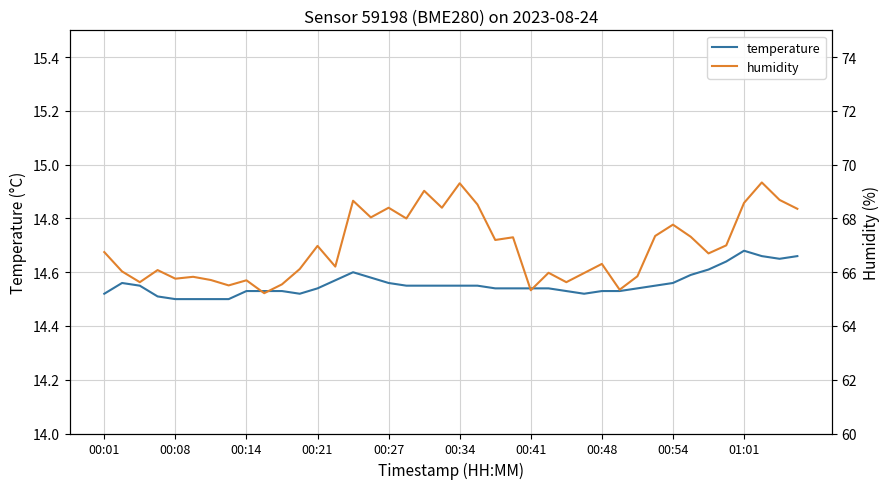

True or false: temperature has more than 2 interior local peaks.

True